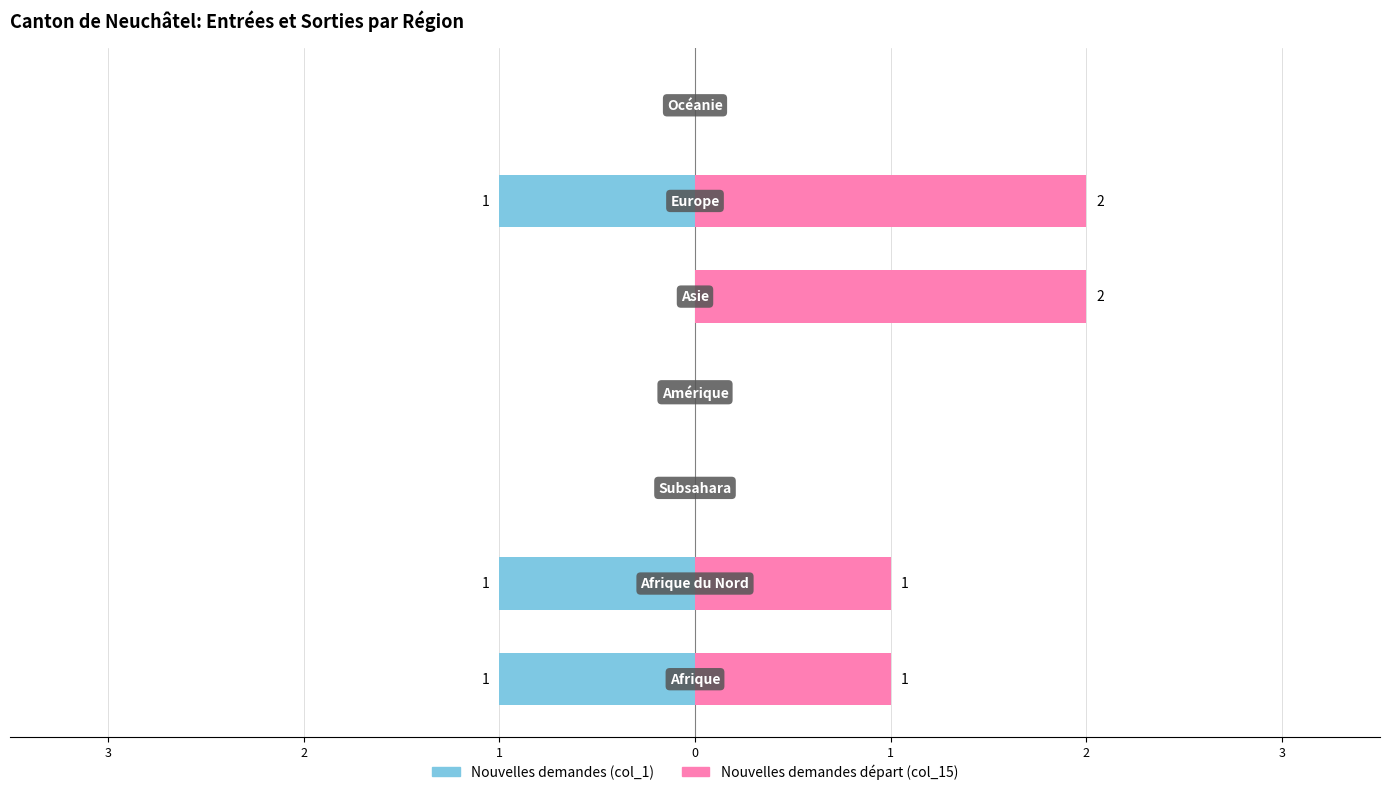

What is the difference between the second highest and second lowest values in the Nouvelles demandes (col_1) series?

1